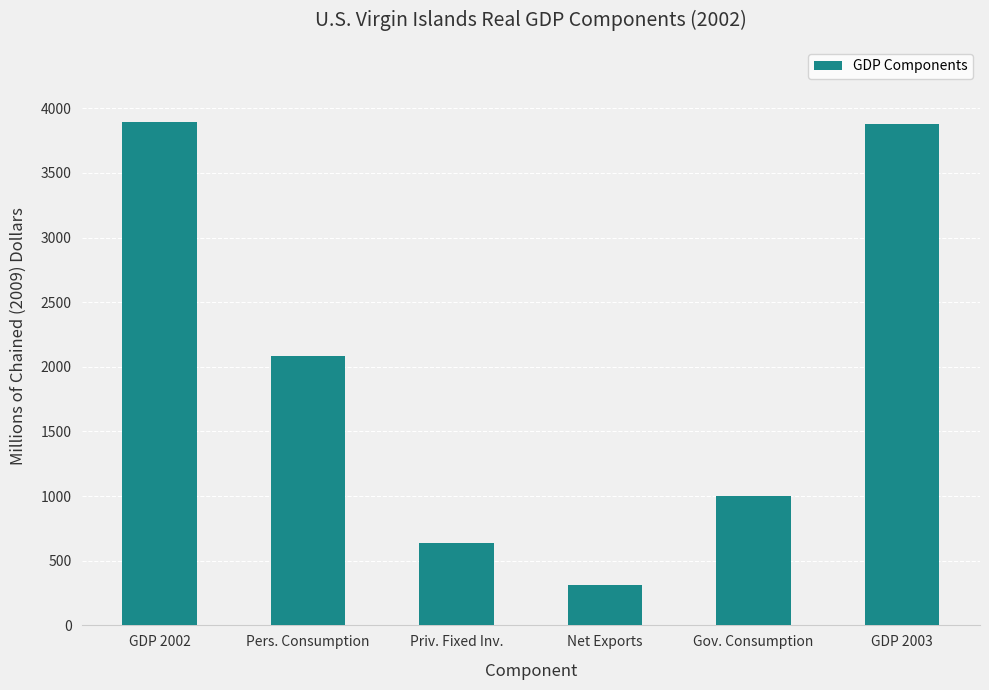

Where is the data nearest to the value 2102?

Pers. Consumption